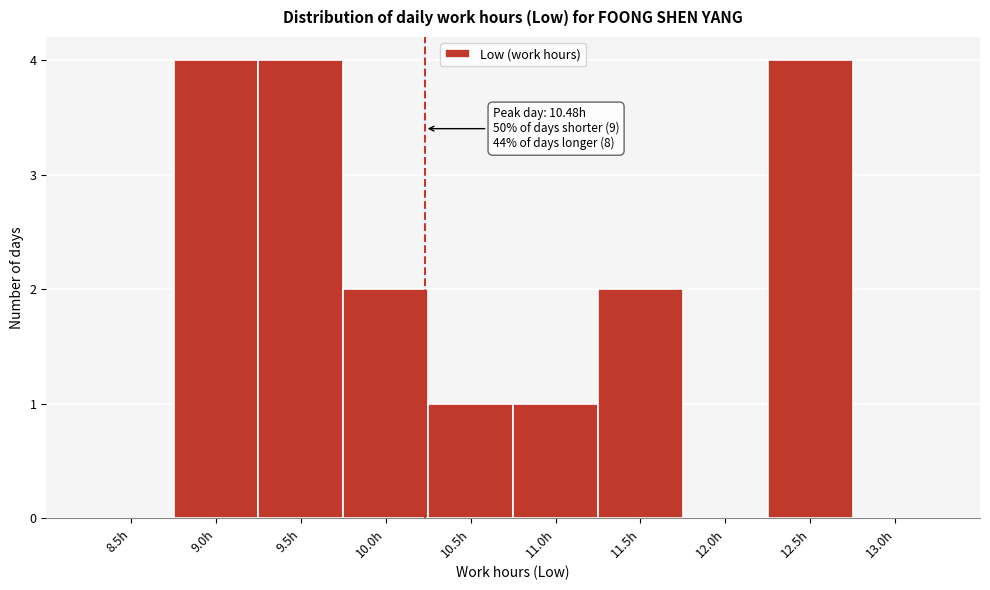

Reading right to left, what are all the values shown in this chart?

13.0h=0	12.5h=4	12.0h=0	11.5h=2	11.0h=1	10.5h=1	10.0h=2	9.5h=4	9.0h=4	8.5h=0